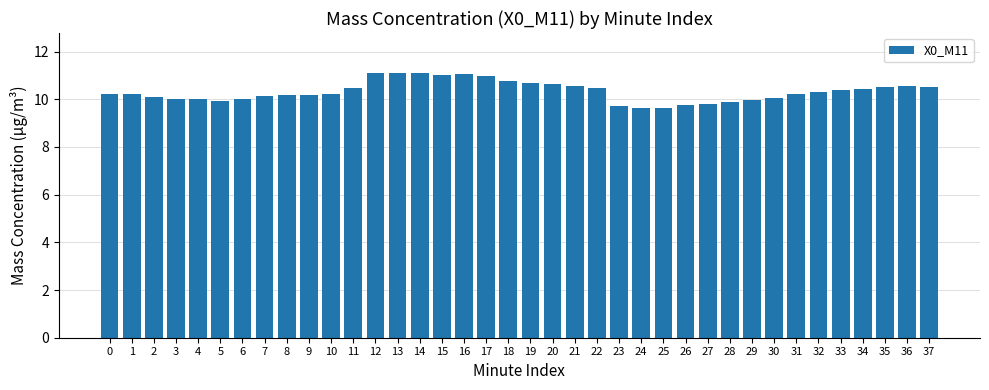

What is the difference between the second highest and minimum values?

1.5